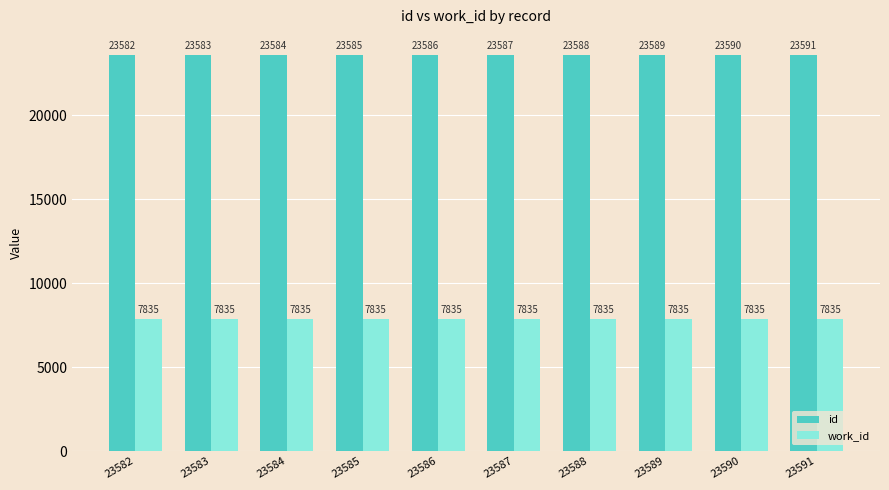

Between 23583 and 23591, which series saw the biggest shift?

id